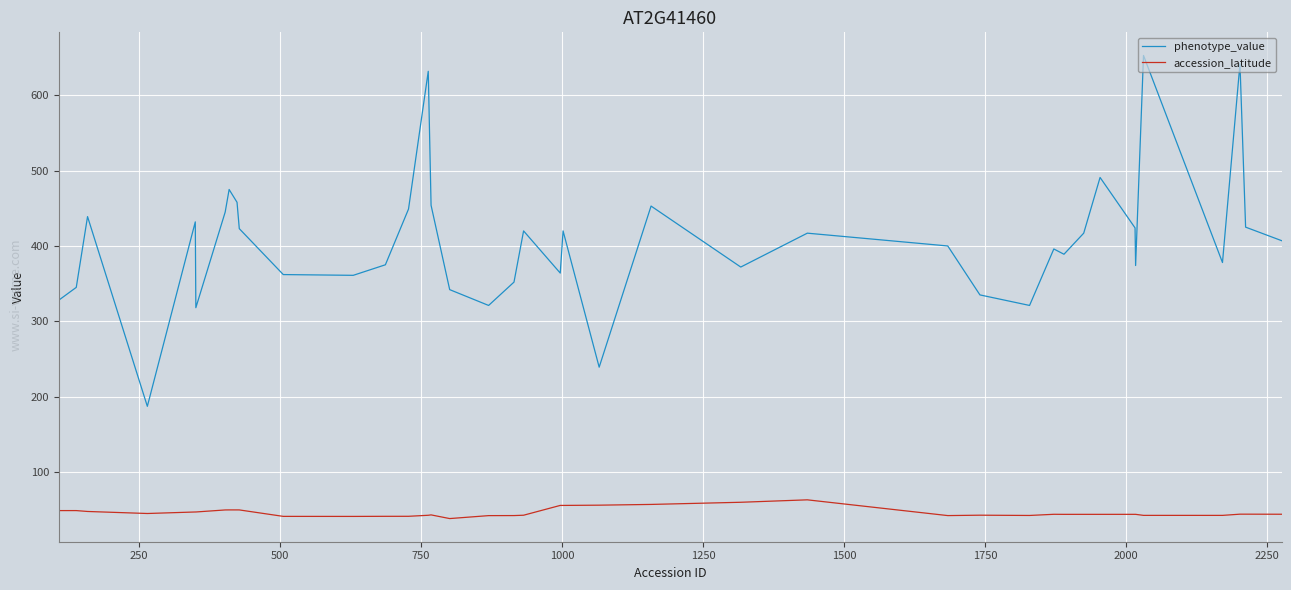

At how many categories does at least one series exceed 47?

40